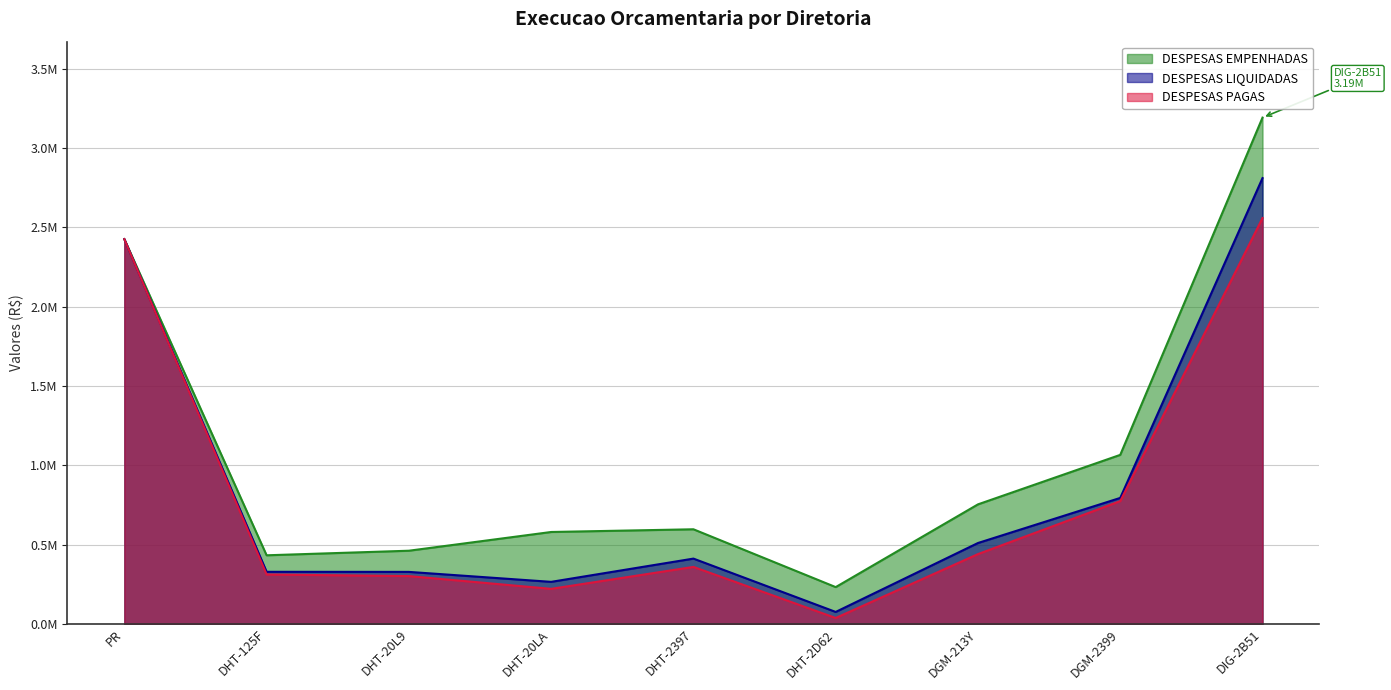

What position from the left is DHT-2397?

5